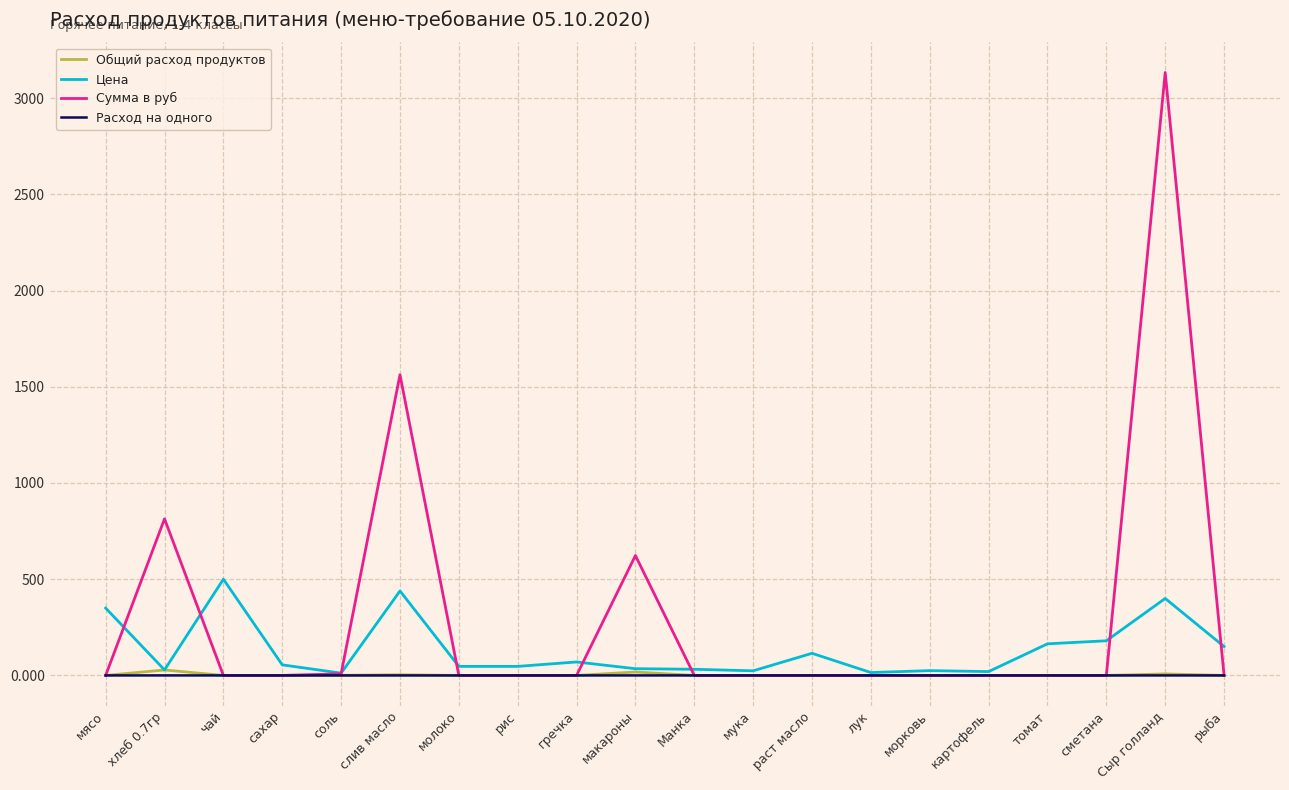

At which category is the sum across all series the highest?

Сыр голланд